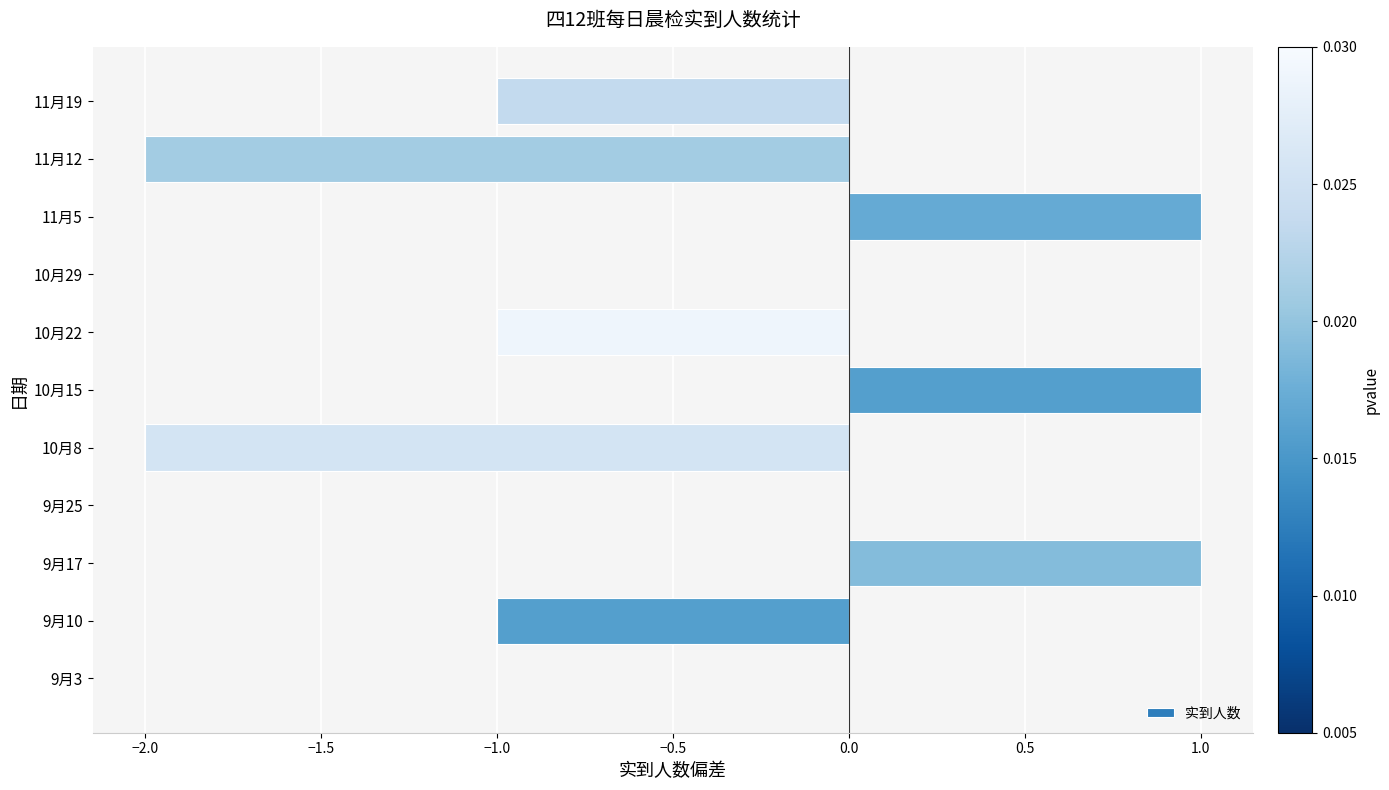

What is the sum of all values?

-4